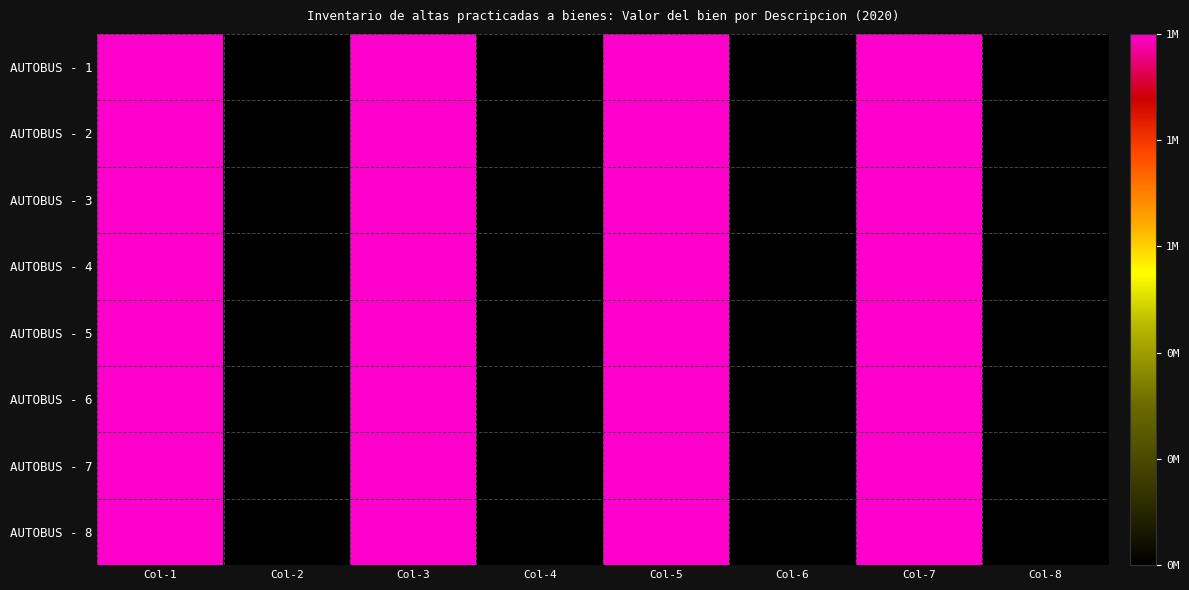

List the series in order of their peak value, highest first.

AUTOBUS - 1, AUTOBUS - 2, AUTOBUS - 3, AUTOBUS - 4, AUTOBUS - 5, AUTOBUS - 6, AUTOBUS - 7, AUTOBUS - 8